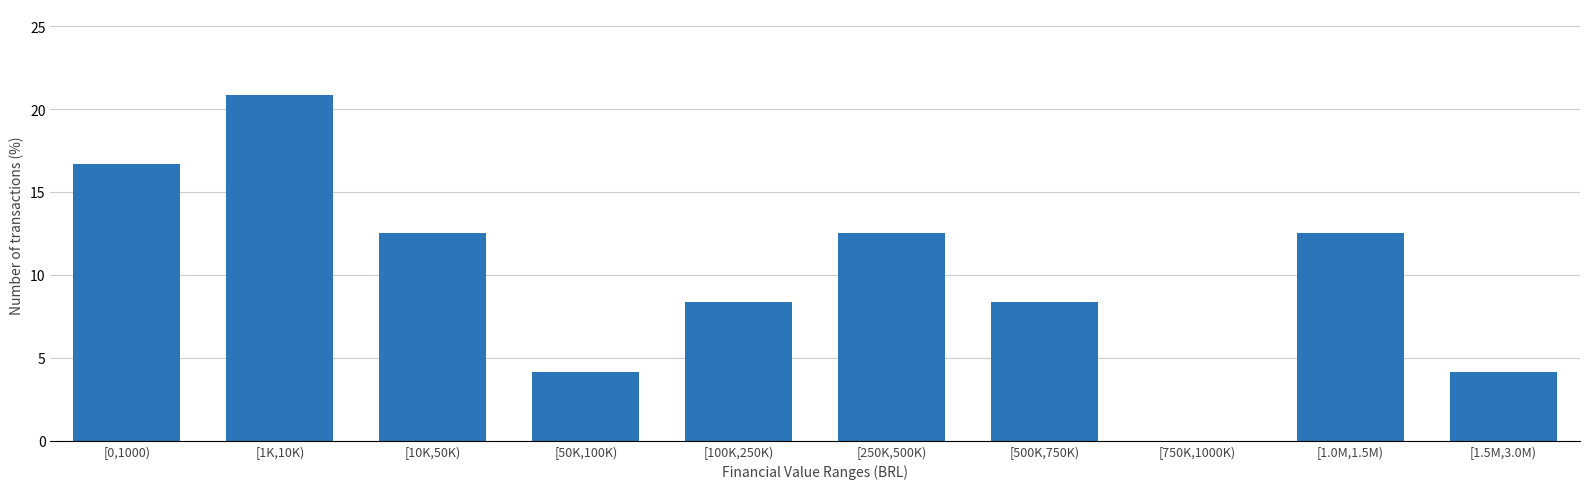

Reading left to right, extract all data points from this chart.

[0,1000)=16.7	[1K,10K)=20.8	[10K,50K)=12.5	[50K,100K)=4.2	[100K,250K)=8.3	[250K,500K)=12.5	[500K,750K)=8.3	[750K,1000K)=0.0	[1.0M,1.5M)=12.5	[1.5M,3.0M)=4.2